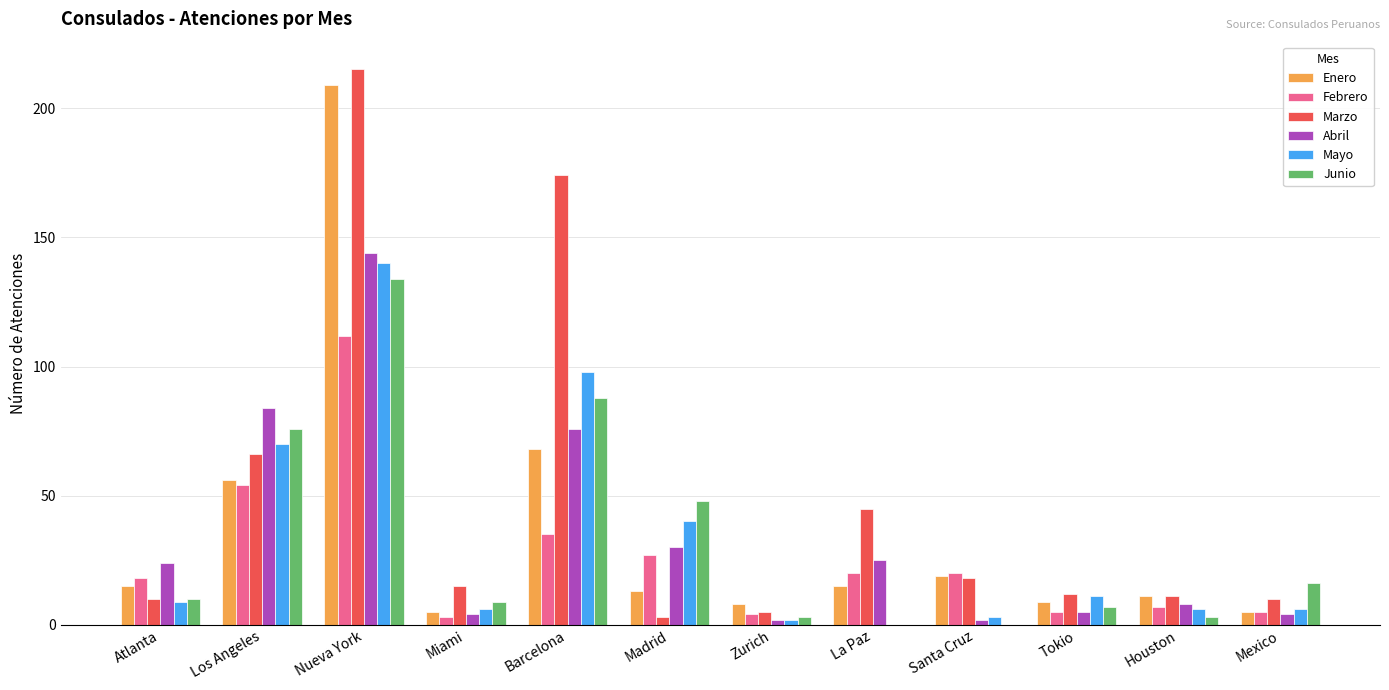

What is the sum of all Mayo values?

391